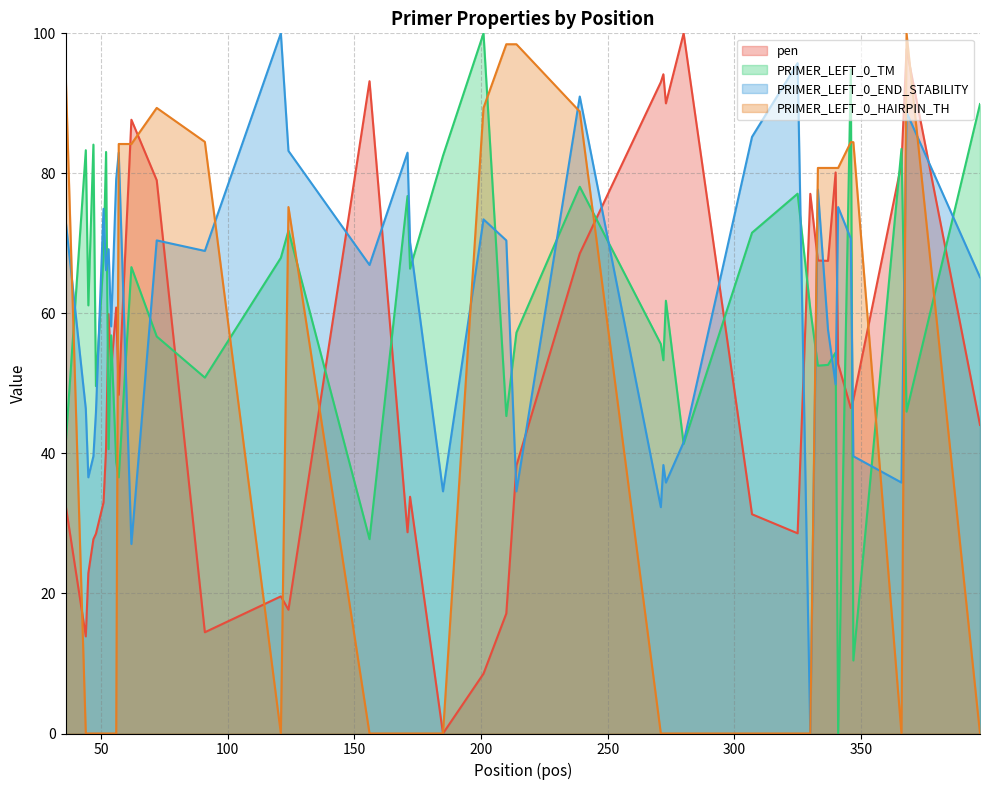

Does the chart have visible grid lines?

Yes